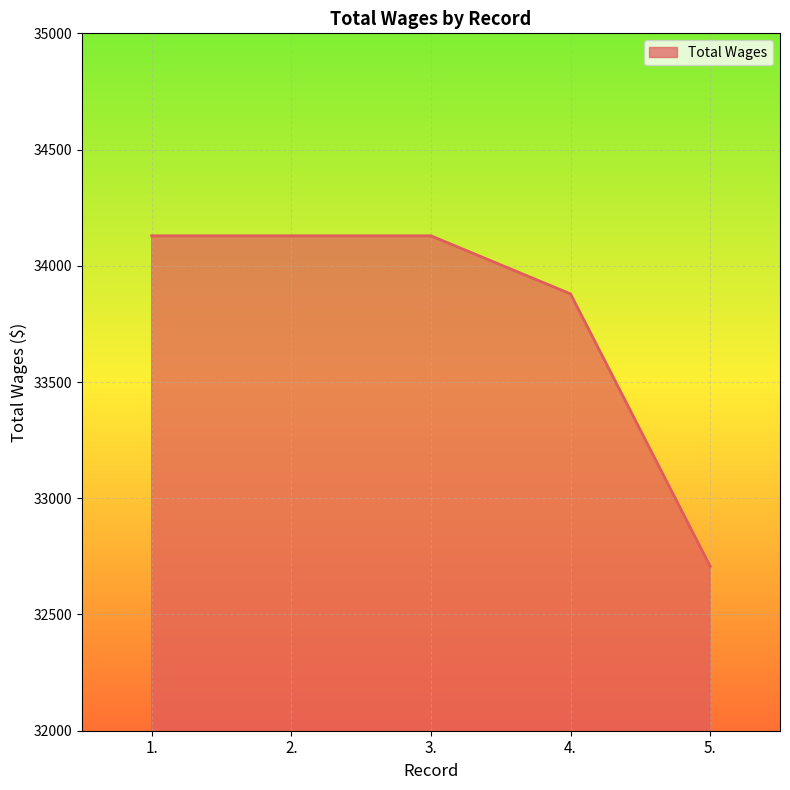

Reading right to left, transcribe all the data shown in this chart.

5.=32707	4.=33879	3.=34129	2.=34129	1.=34129